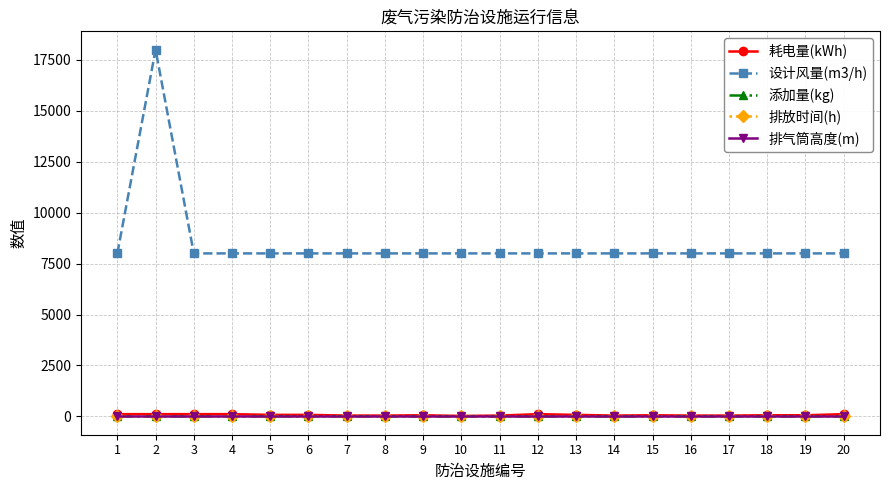

What is the total value across all series at 5?

8113.0